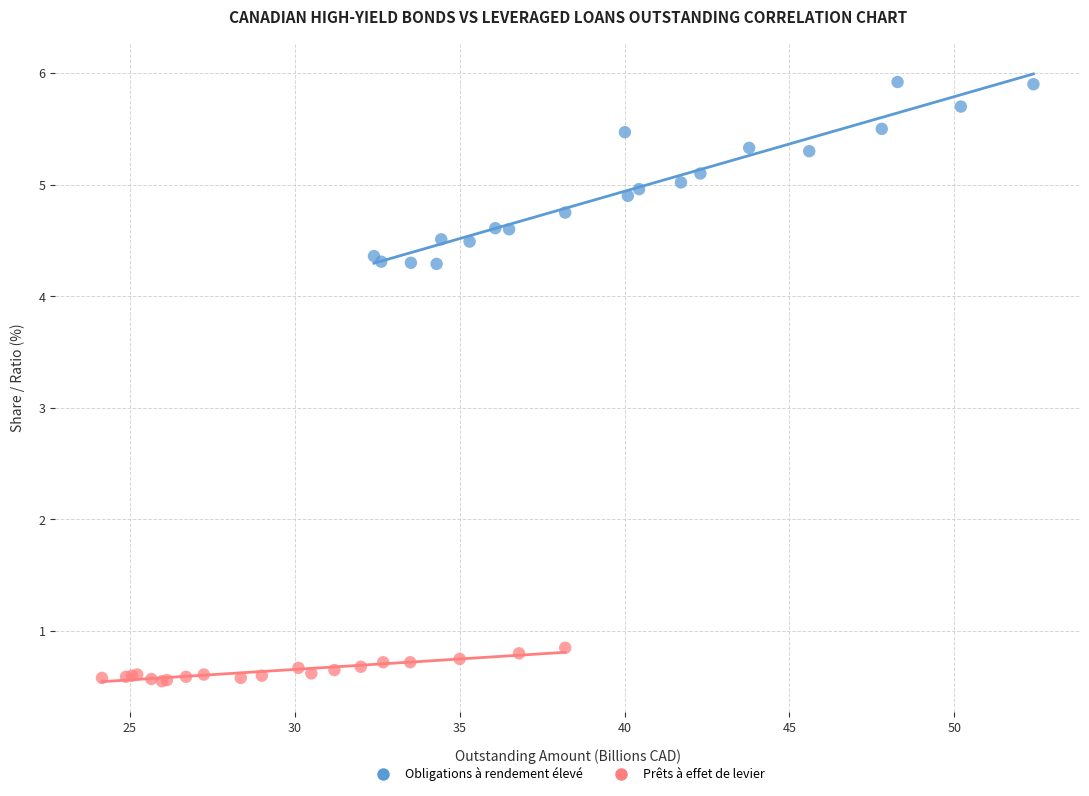

Which series contains the lowest Y value?

Prêts à effet de levier